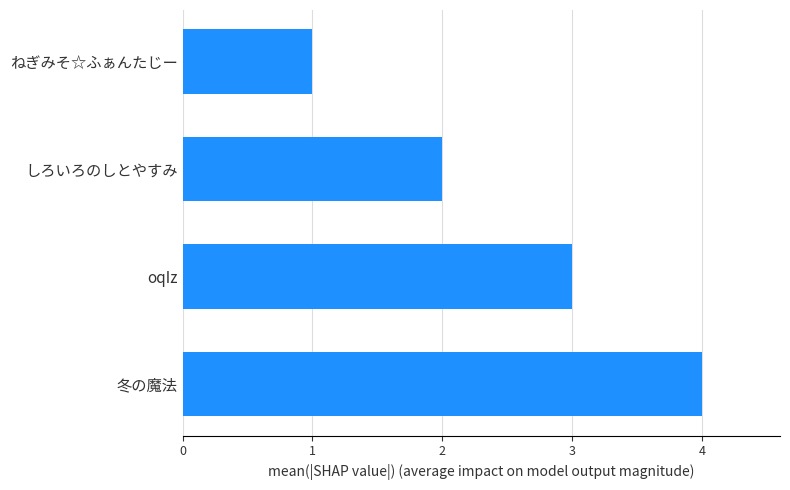

Reading top to bottom, what are all the values shown in this chart?

1	2	3	4